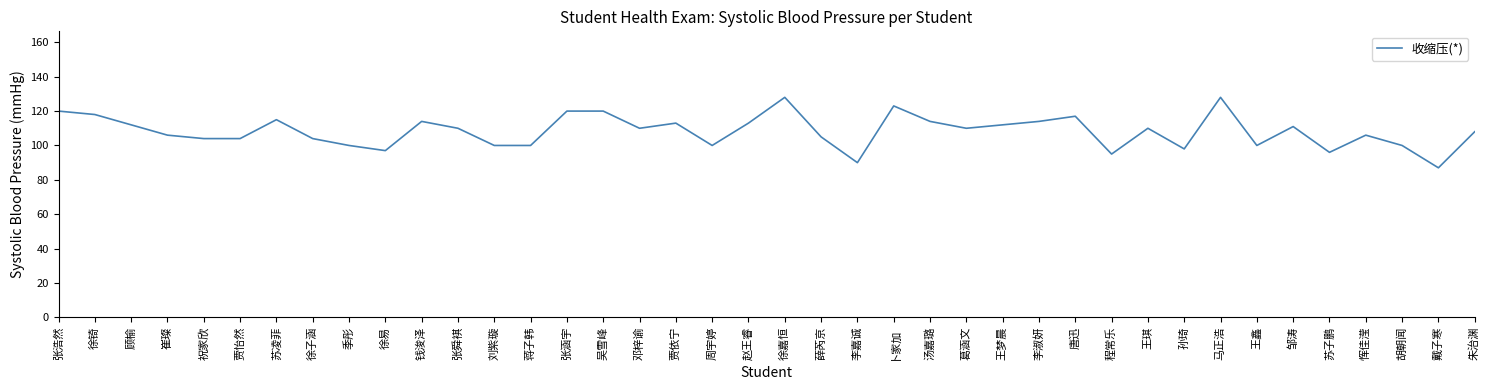

What value does the data have at 贾怡然?

104